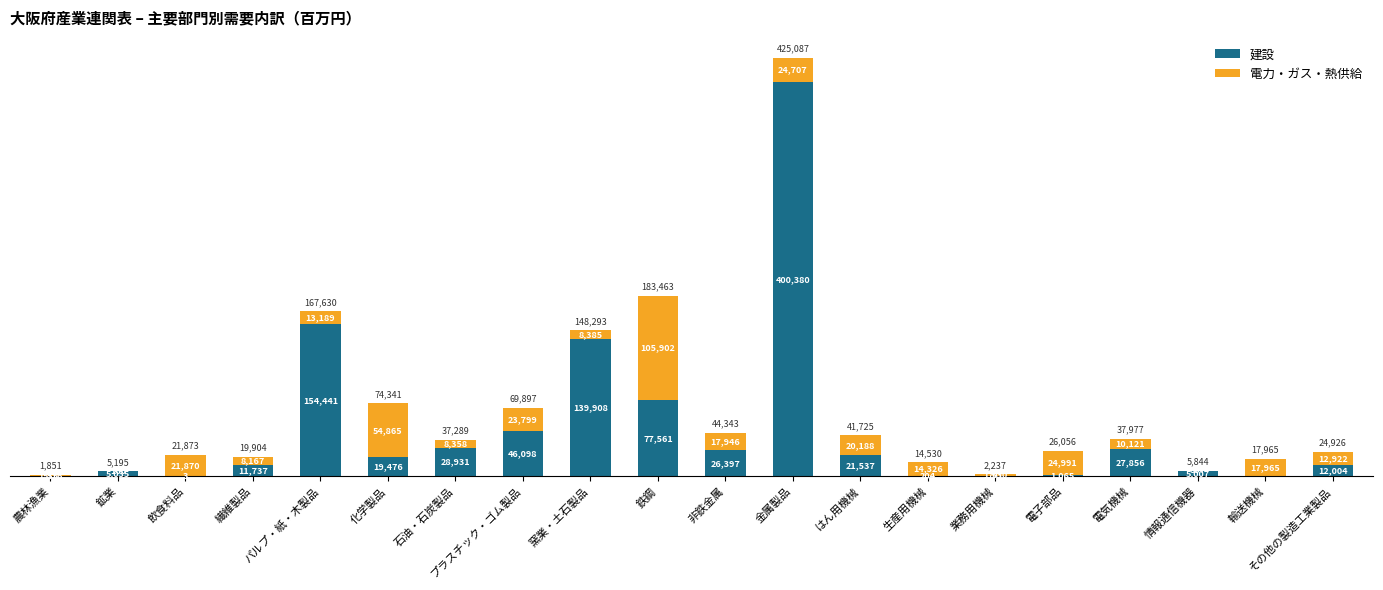

The 建設 series shows 204 at 生産用機械. True or false?

True